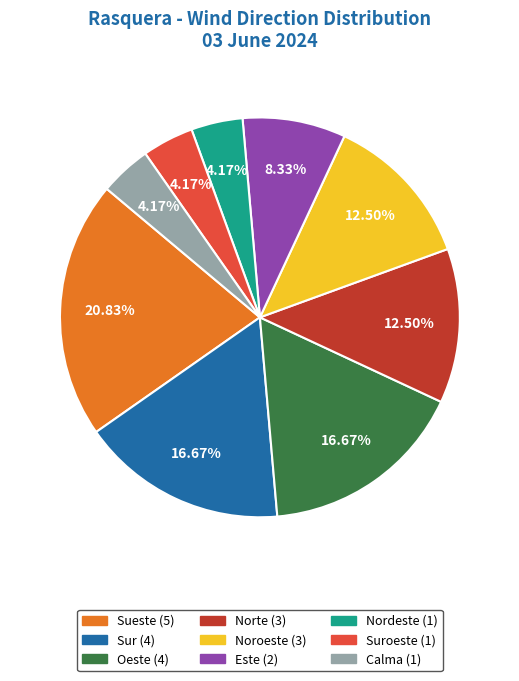

Is there any slice that represents more than half of the pie?

No